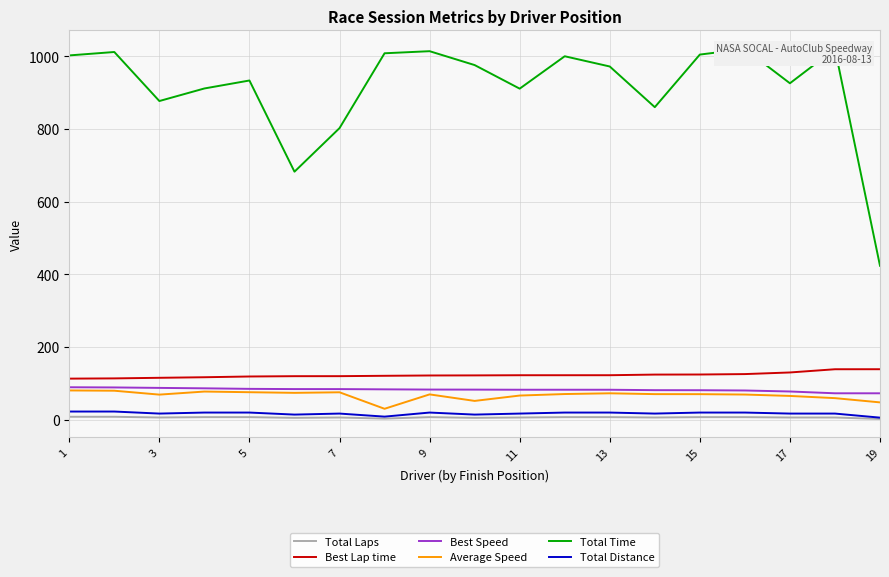

What is the sum of all Best Lap time values?

2329.7